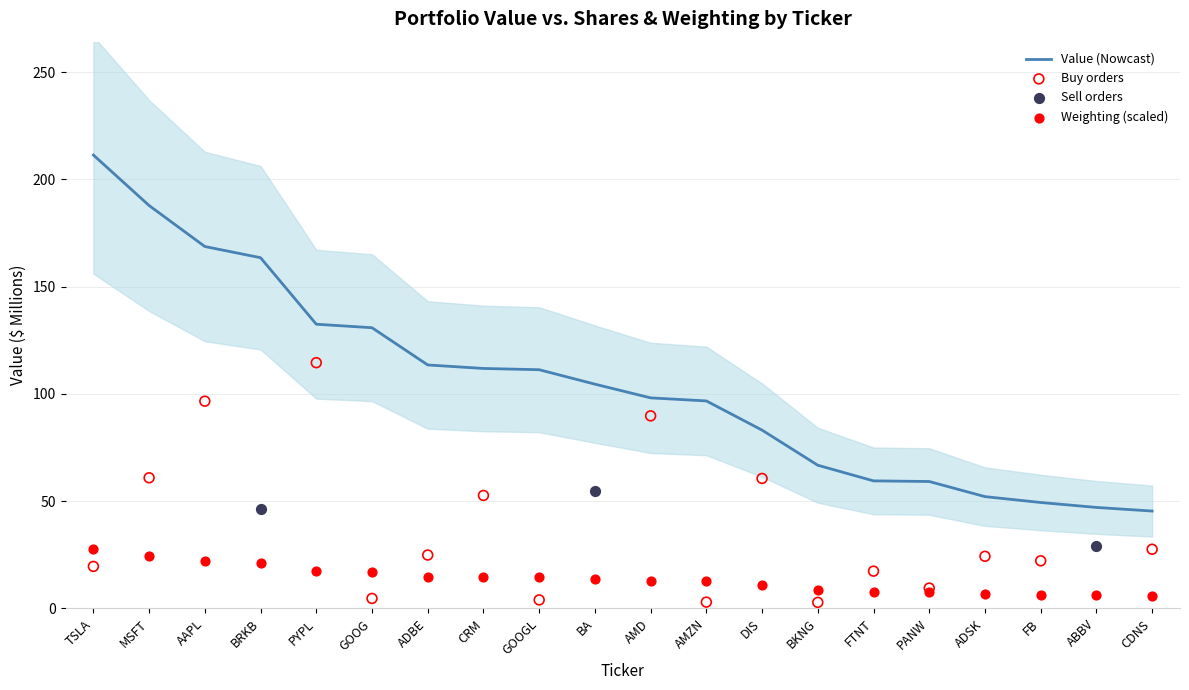

At which category is the sum across all series the highest?

TSLA